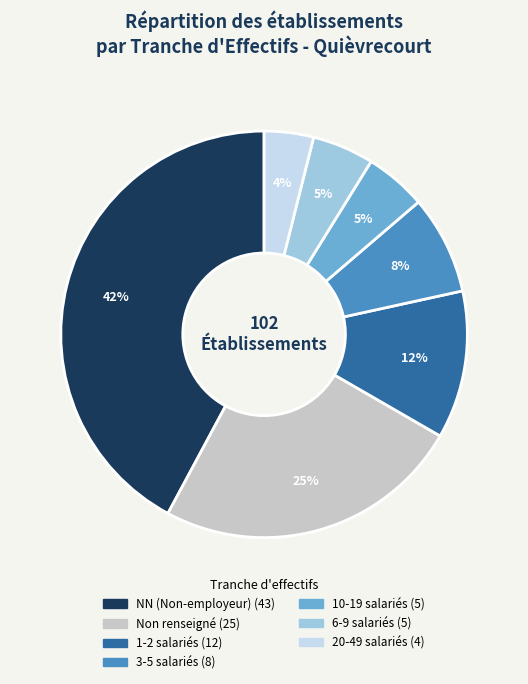

To the nearest percent, what is the average slice percentage?

14%